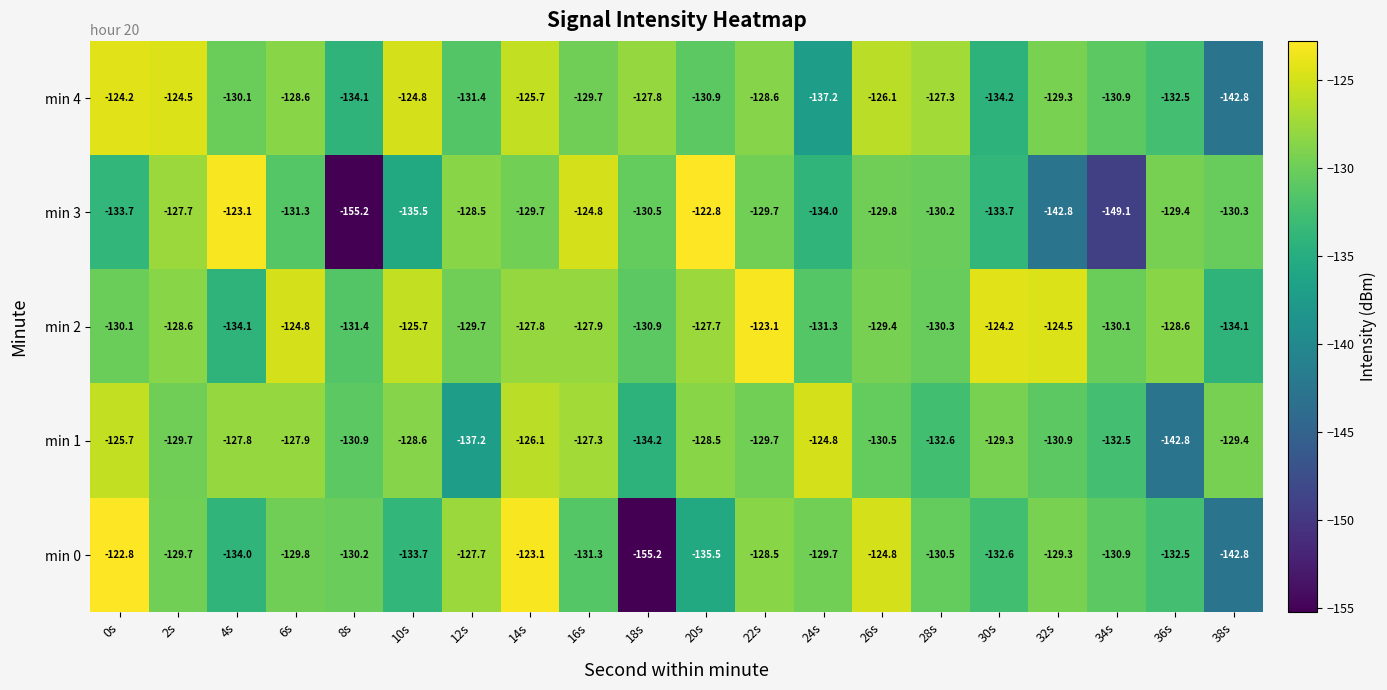

What is the average value of the min 4 series?

-130.0